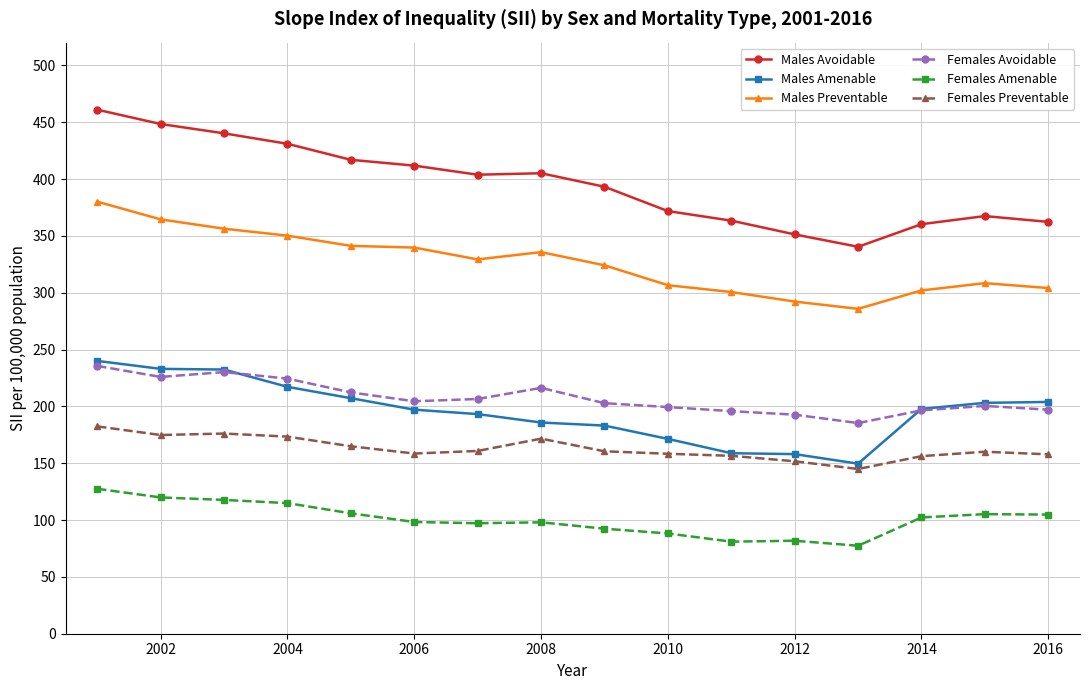

True or false: Females Avoidable has more than 0 interior local peaks.

True